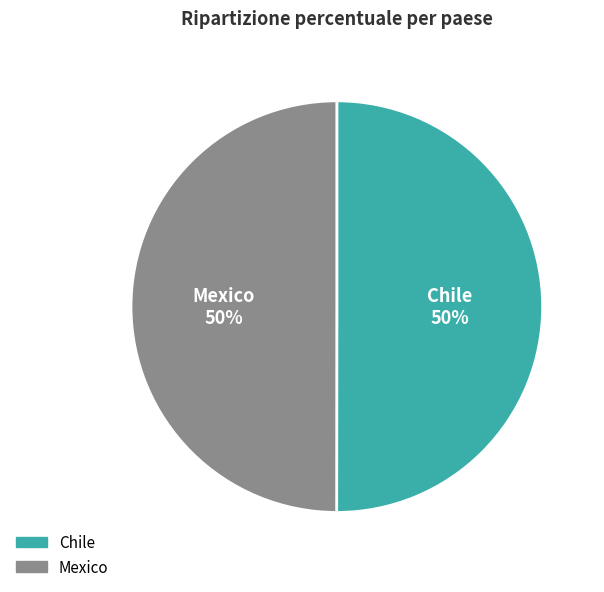

To the nearest percent, what is the combined percentage of Mexico and Chile?

100%